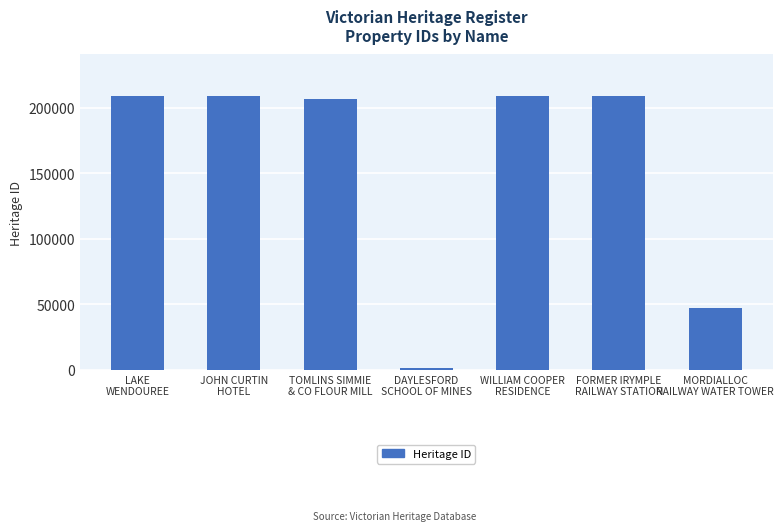

What is the ratio of the value at TOMLINS SIMMIE
& CO FLOUR MILL to the value at FORMER IRYMPLE
RAILWAY STATION?

1.0